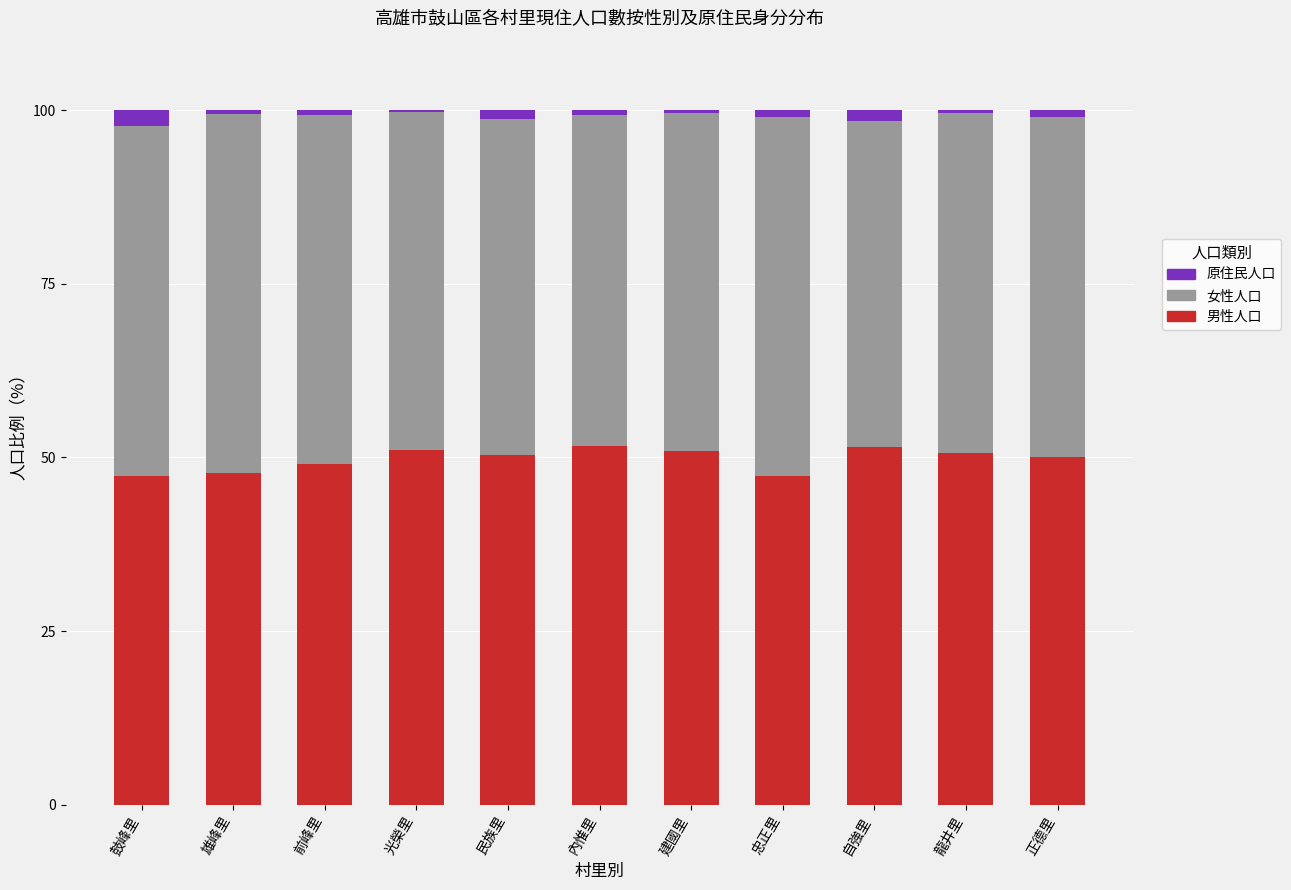

Are the bars grouped side by side (vs. stacked)?

No